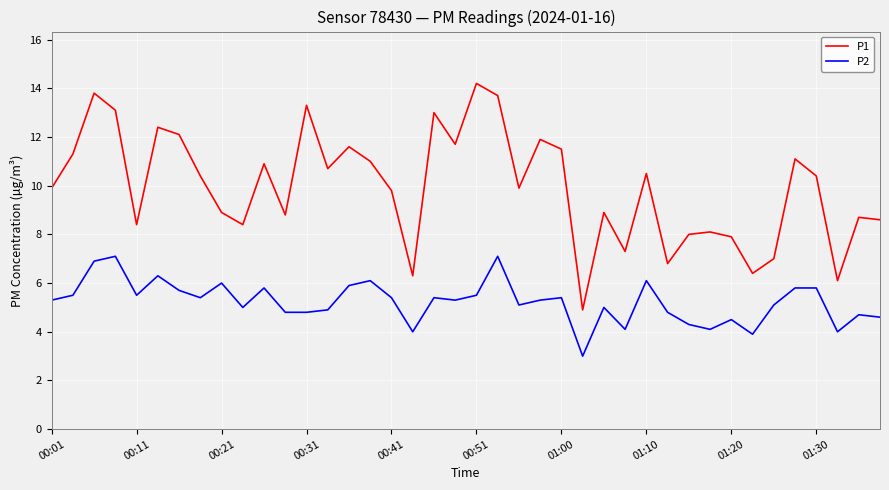

True or false: P1 and P2 cross at least once.

False